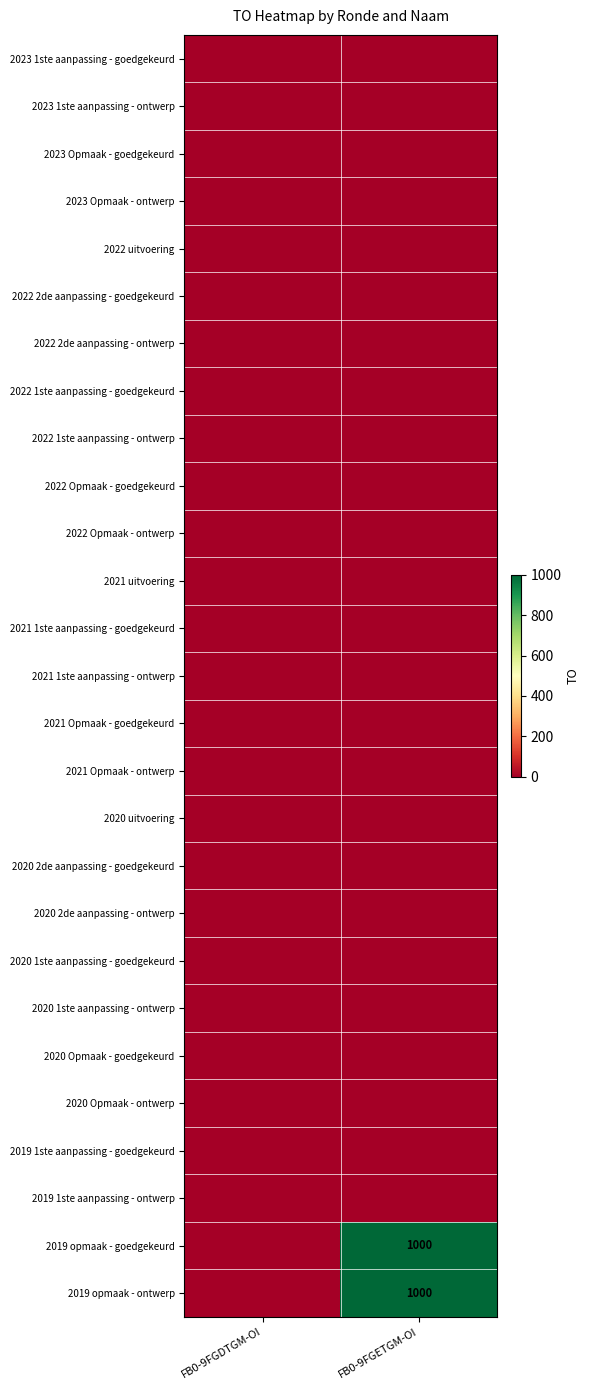

At how many categories does at least one series exceed 422?

1